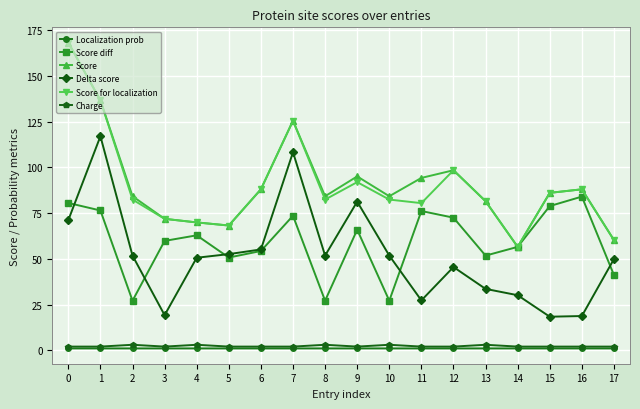

What is the lowest value of the Localization prob series?

1.0